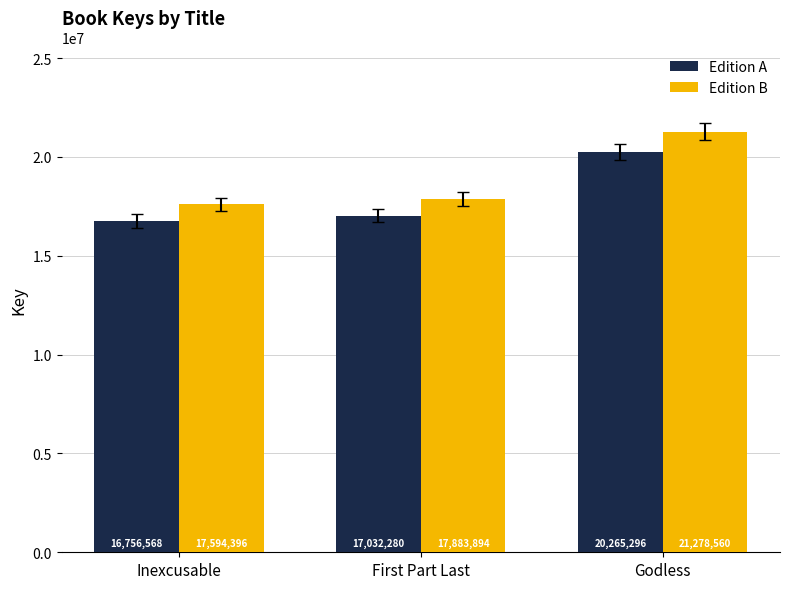

What is the label of the 1st bar from the right?

Godless